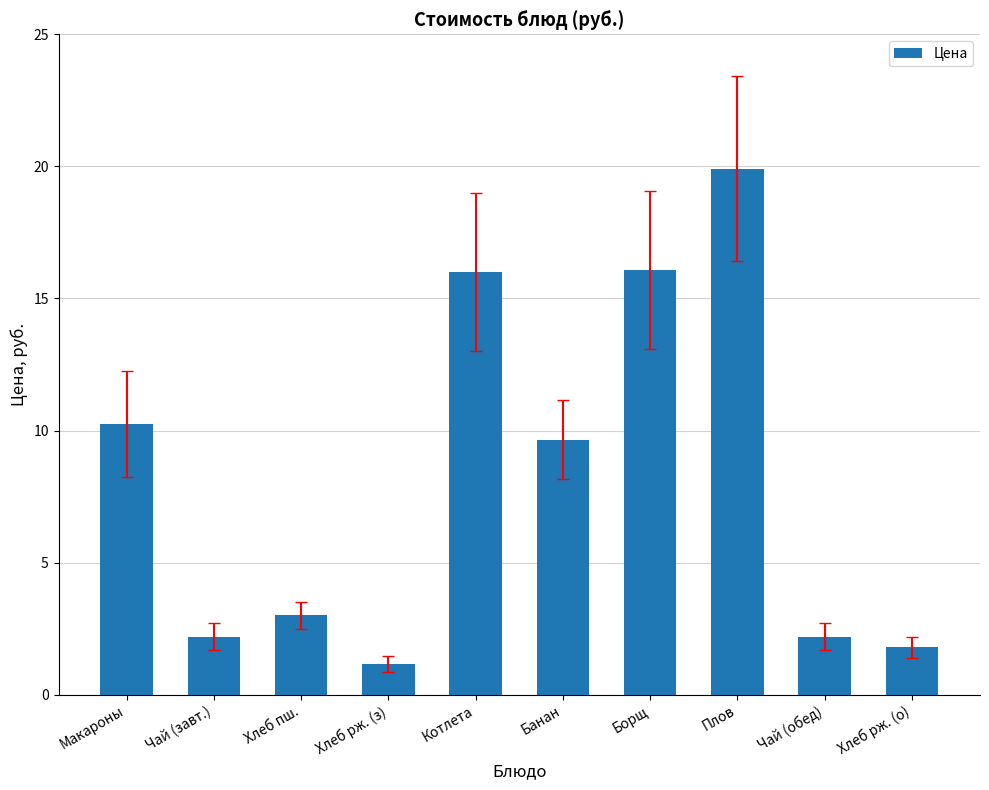

Which category has the lowest value across all series?

Хлеб рж. (з)